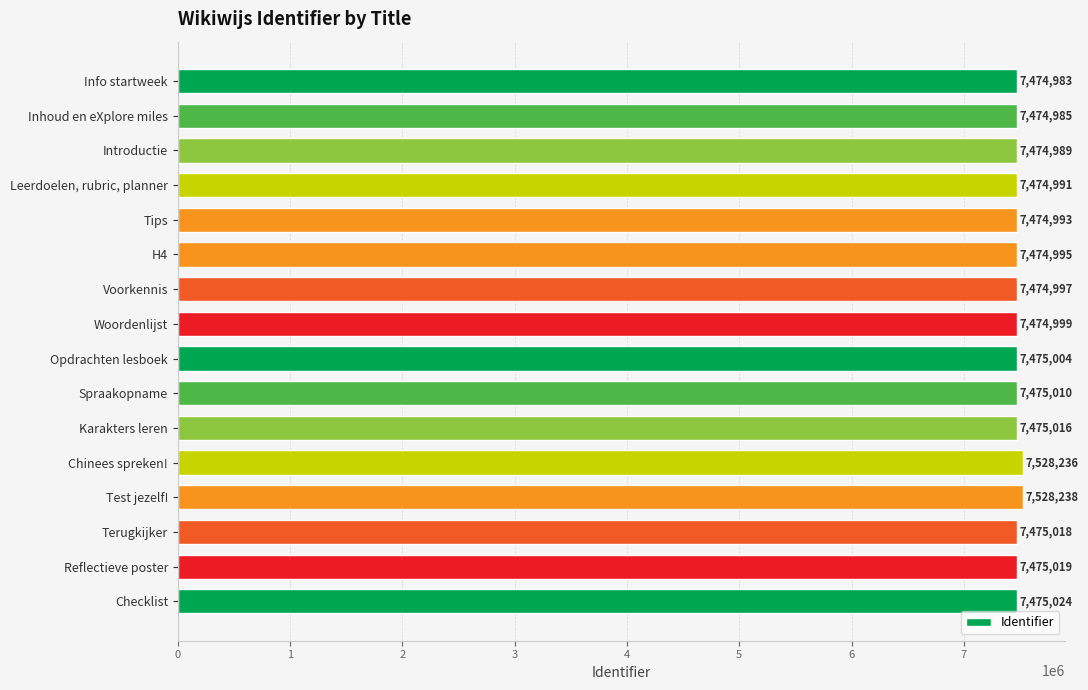

What is the minimum value shown in the chart?

7474983